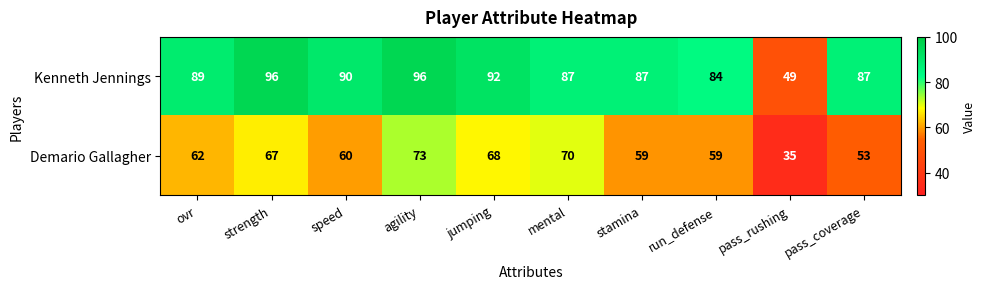

Which series has the largest range (max minus min)?

Kenneth Jennings